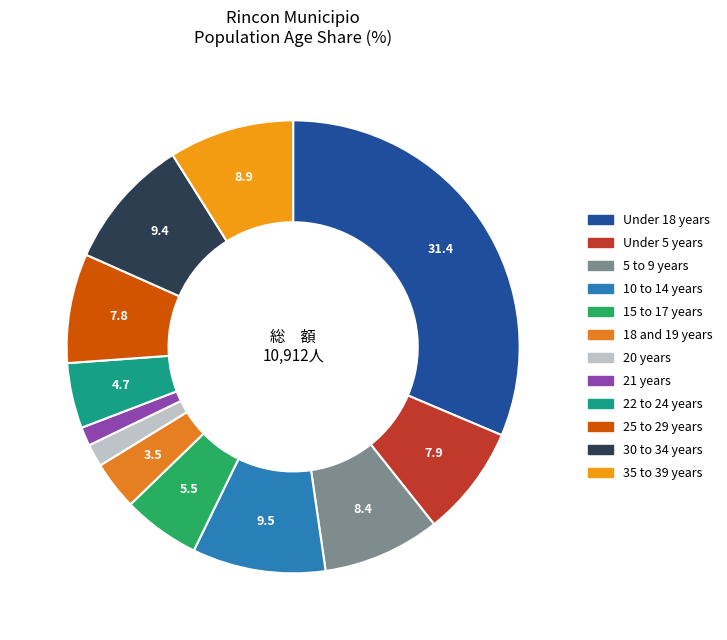

Count the number of slices in the pie.

12